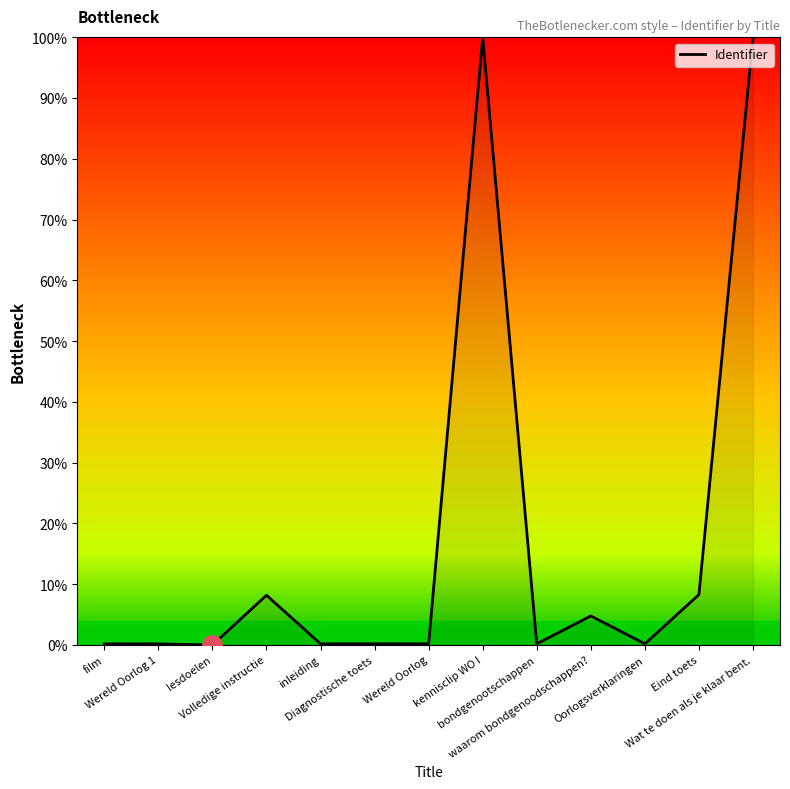

What is the maximum value shown in the chart?

100.0